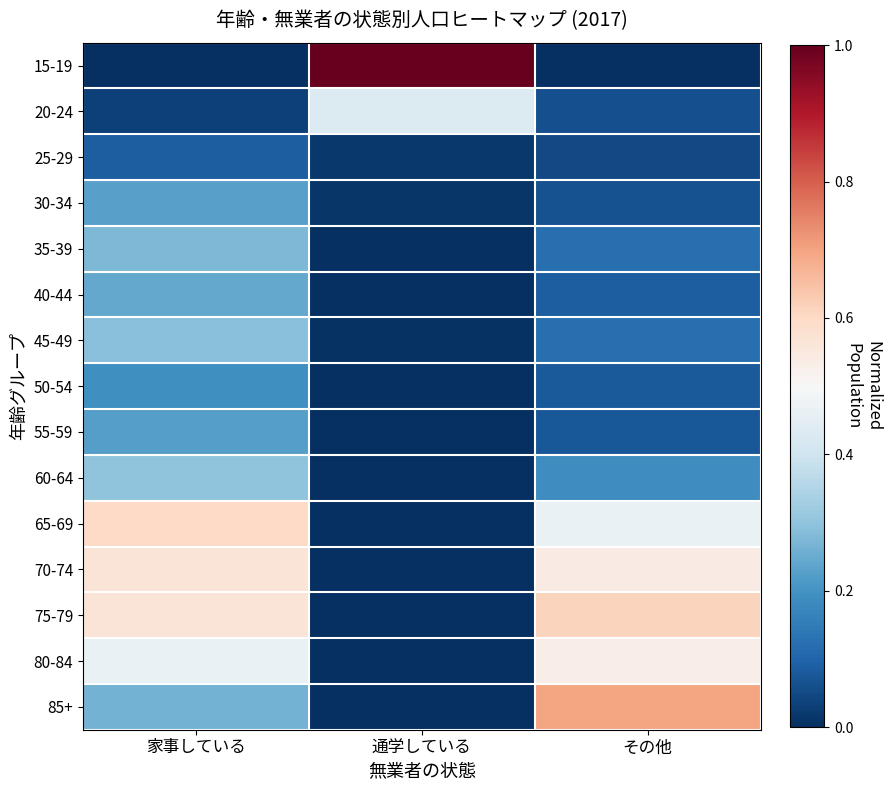

Reading left to right, transcribe all the data shown in this chart.

15-19: 家事している=0.0	通学している=1.0	その他=0.0
20-24: 家事している=0.0	通学している=0.4	その他=0.1
25-29: 家事している=0.1	通学している=0.0	その他=0.1
30-34: 家事している=0.2	通学している=0.0	その他=0.1
35-39: 家事している=0.3	通学している=0.0	その他=0.1
40-44: 家事している=0.2	通学している=0.0	その他=0.1
45-49: 家事している=0.3	通学している=0.0	その他=0.1
50-54: 家事している=0.2	通学している=0.0	その他=0.1
55-59: 家事している=0.2	通学している=0.0	その他=0.1
60-64: 家事している=0.3	通学している=0.0	その他=0.2
65-69: 家事している=0.6	通学している=0.0	その他=0.5
70-74: 家事している=0.6	通学している=0.0	その他=0.5
75-79: 家事している=0.6	通学している=0.0	その他=0.6
80-84: 家事している=0.5	通学している=0.0	その他=0.5
85+: 家事している=0.3	通学している=0.0	その他=0.7